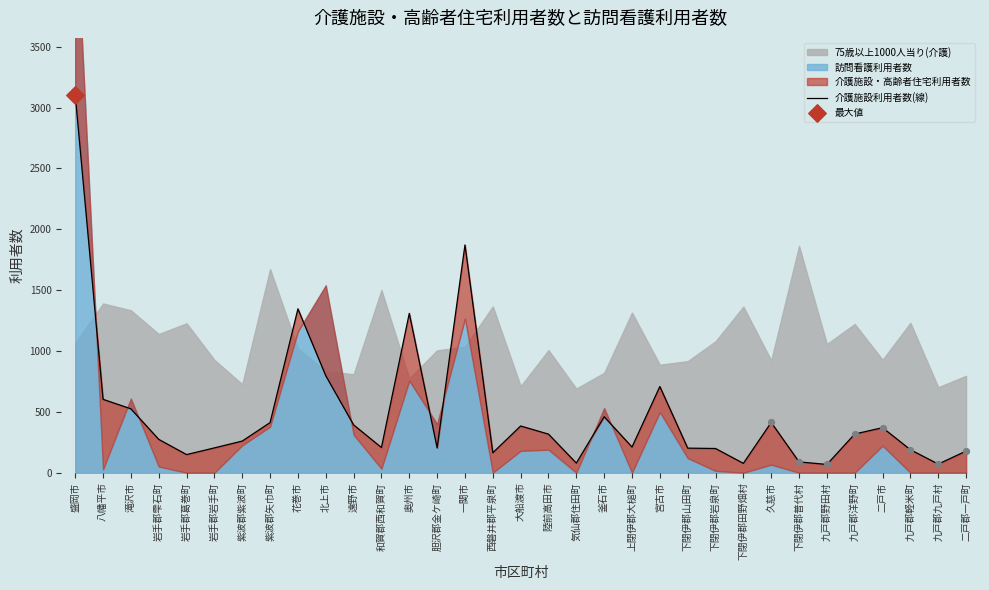

What is the change in value from 八幡平市 to 二戸市?

-233